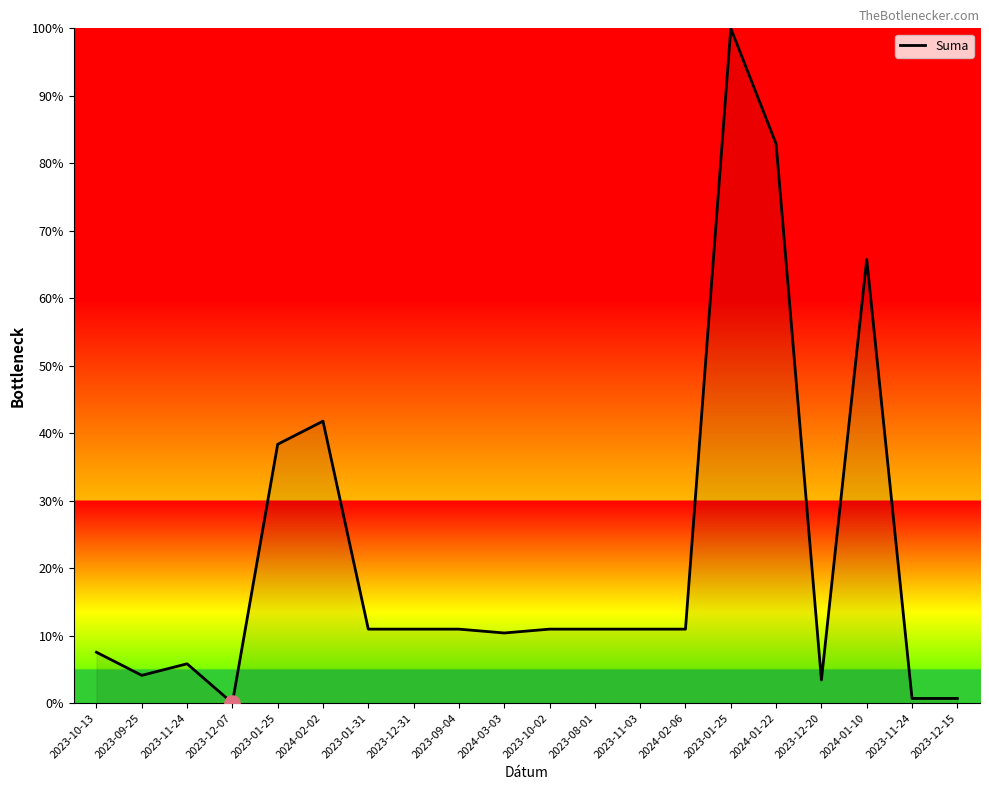

What is the change in value from 2023-09-04 to 2024-01-22?

+71.9